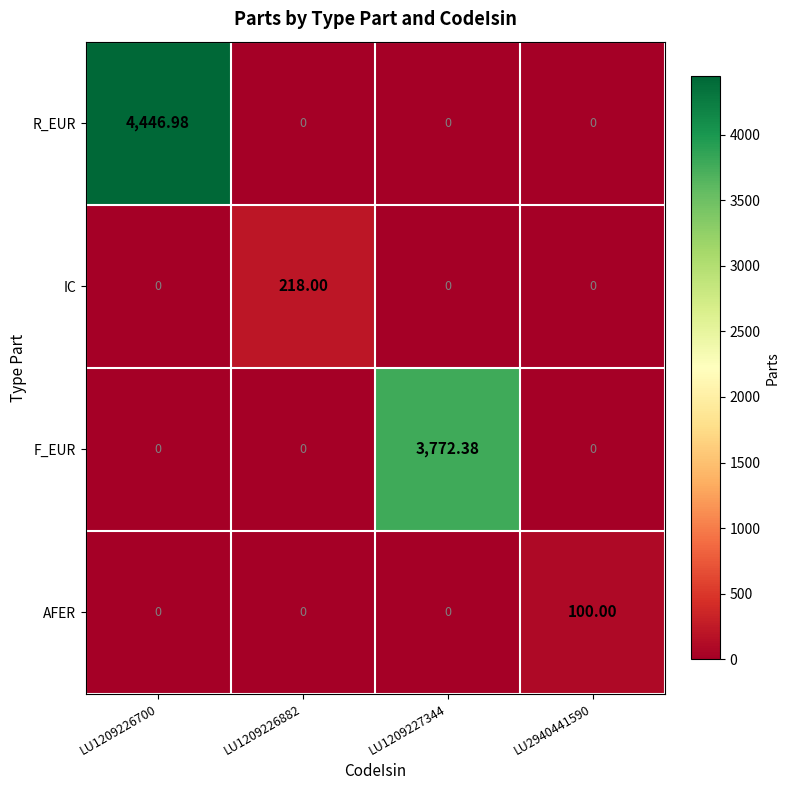

List the series in order of their peak value, lowest first.

AFER, IC, F_EUR, R_EUR